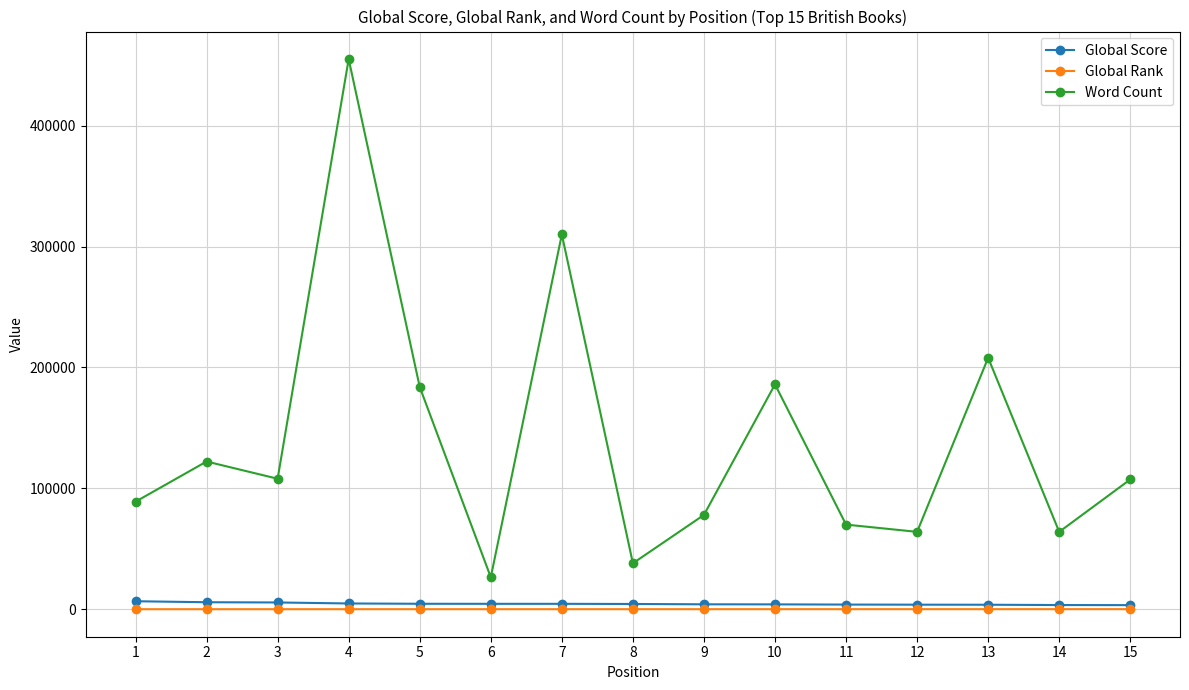

Where is Word Count nearest to the value 240777?

13